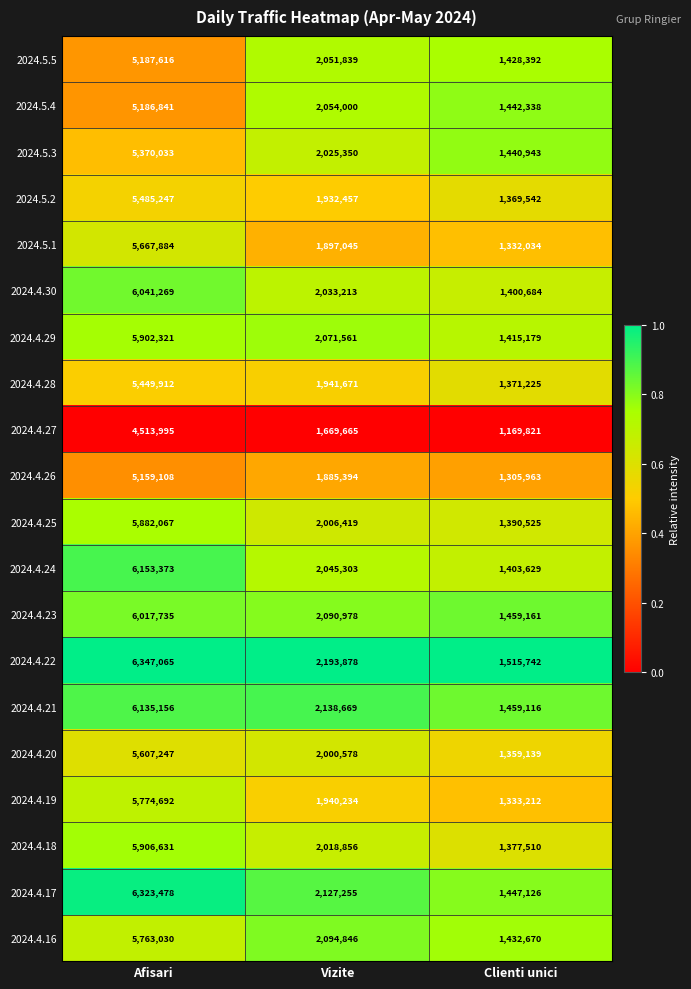

Is it true that 2024.4.23 equals 6017735 at Afisari?

True